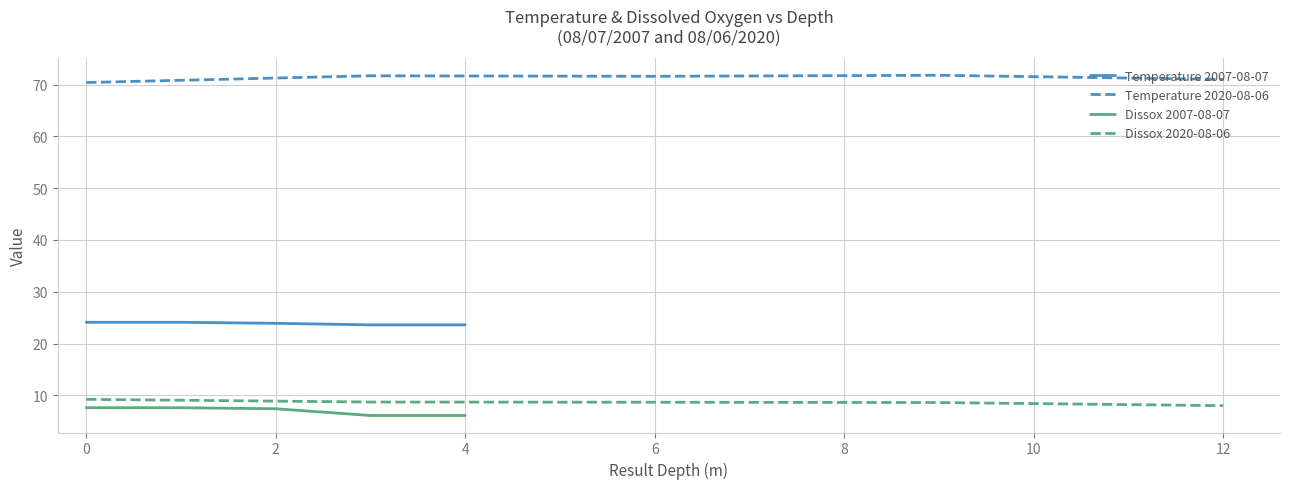

How many lines are shown in the chart?

4